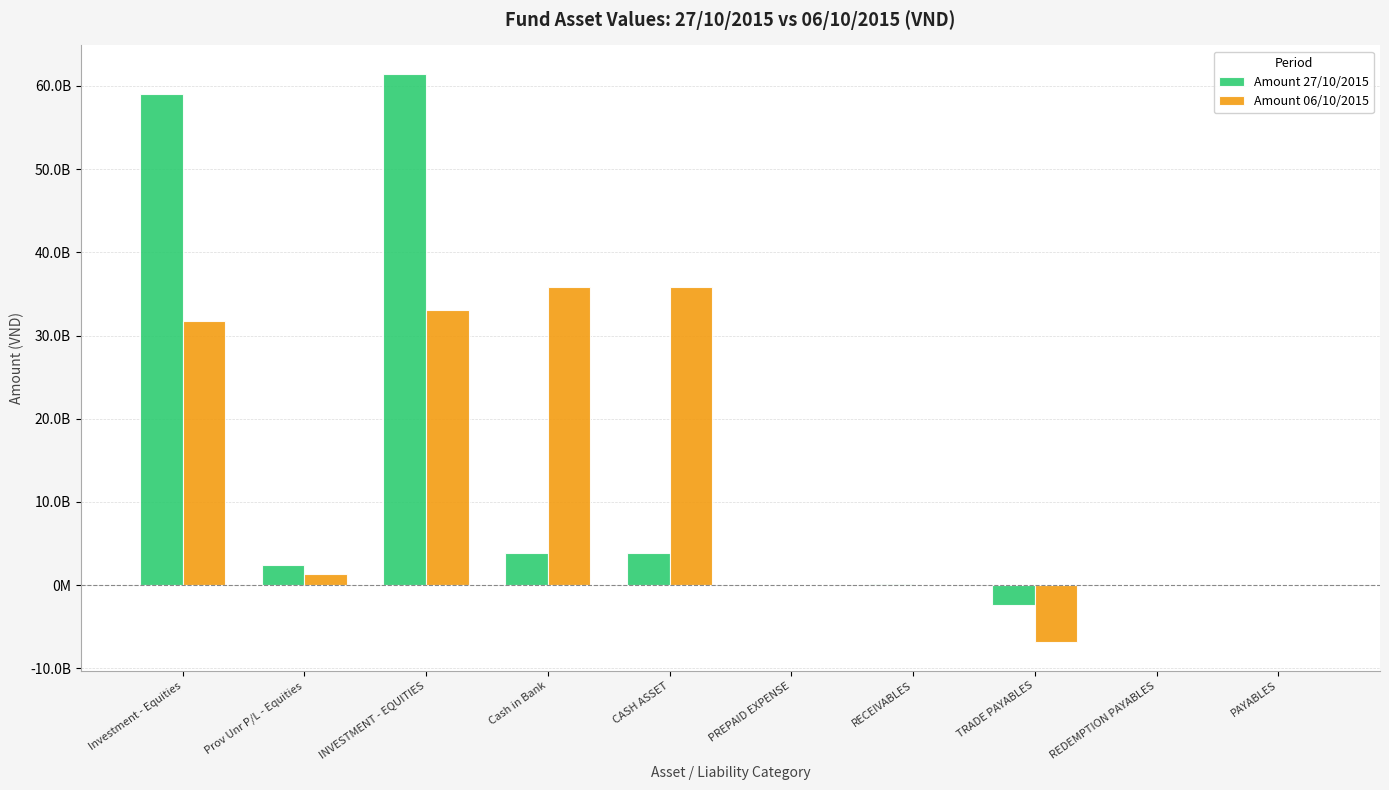

Are the bars horizontal?

No